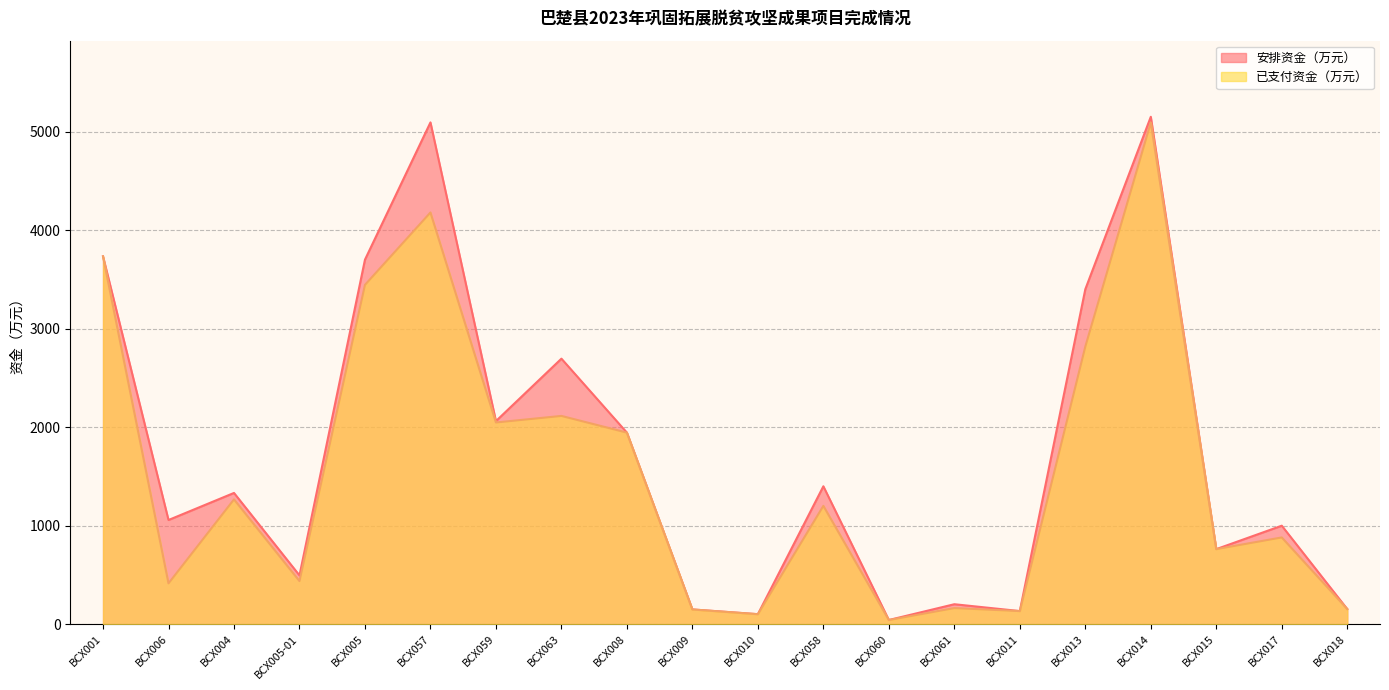

How many values in the 安排资金（万元） series are below 1332?

10